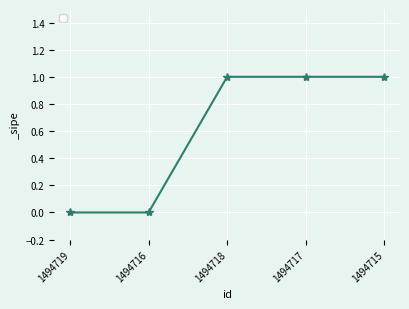

What is the difference between the values at 1494719 and 1494718?

1